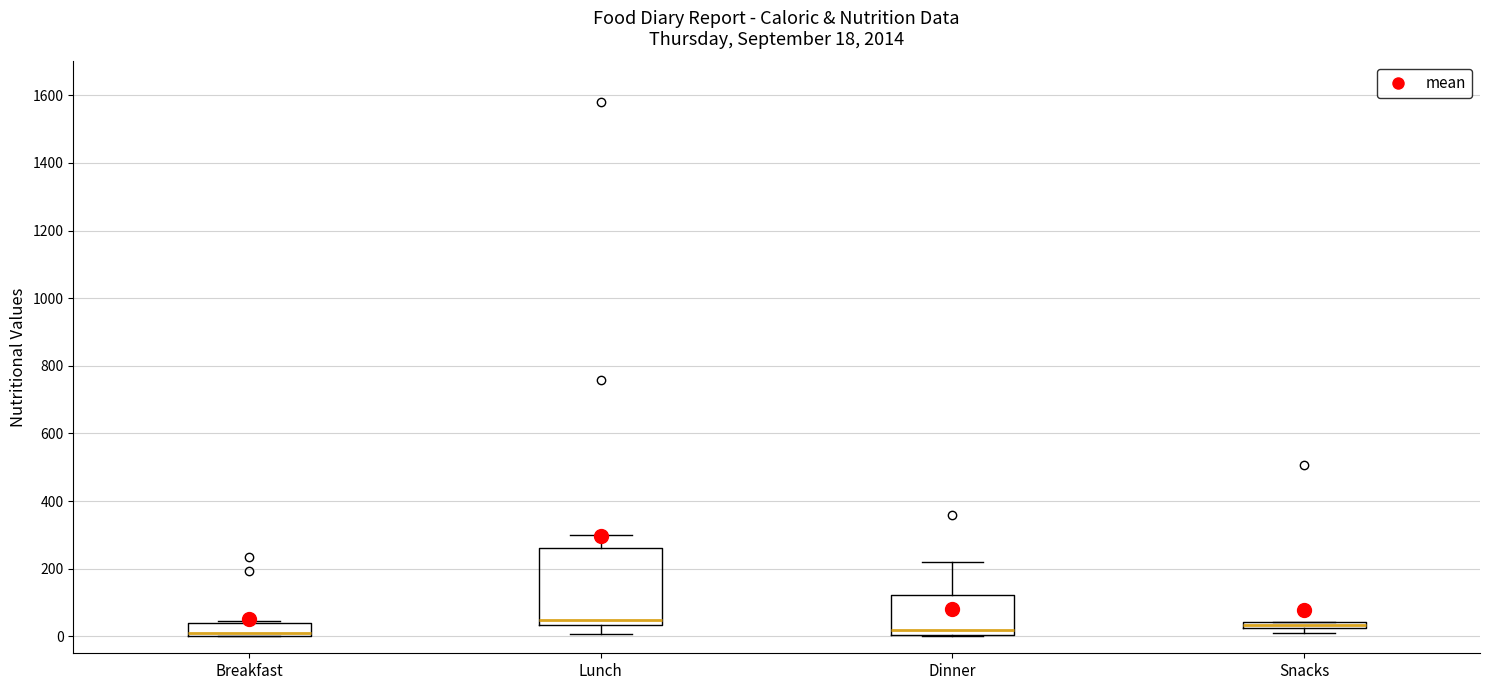

Which box is the tallest, from its lower edge to its upper edge?

Lunch